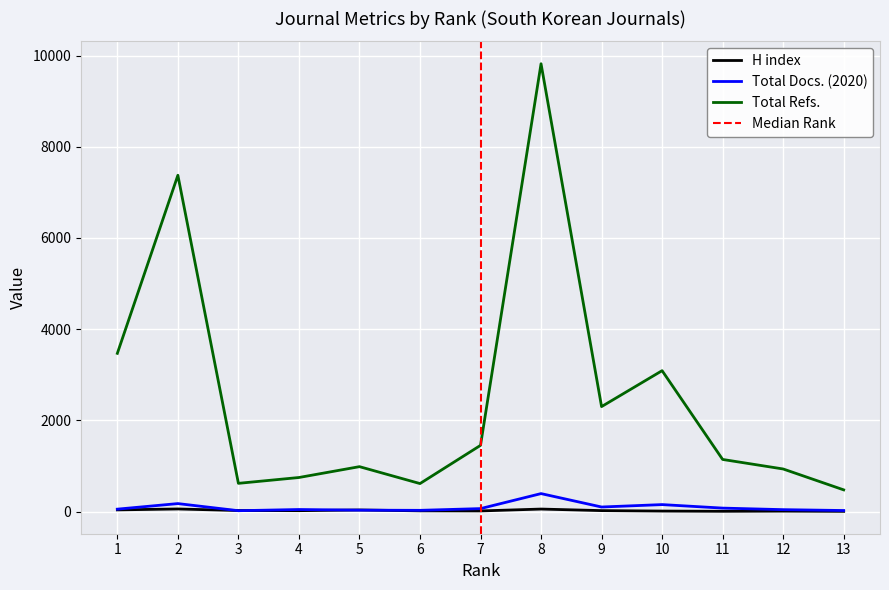

How many values in the H index series are below 19?

6